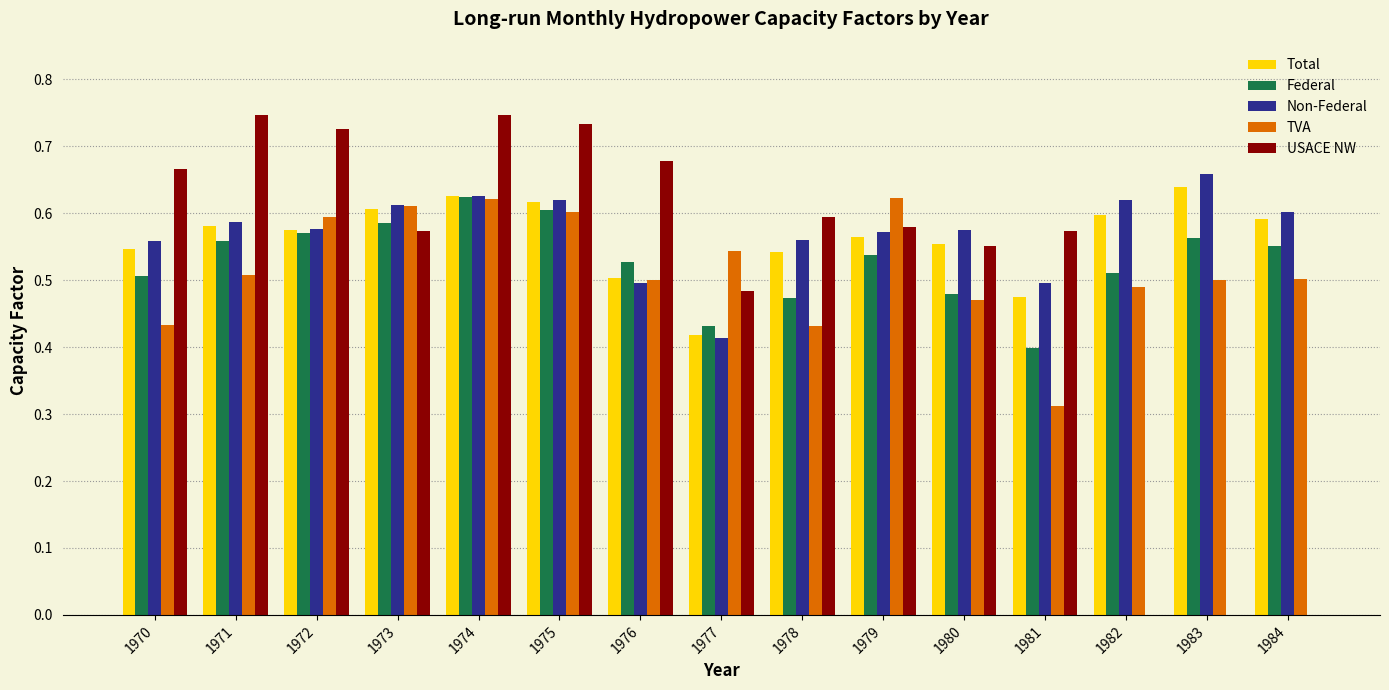

What is the total value across all series at 1980?

2.6